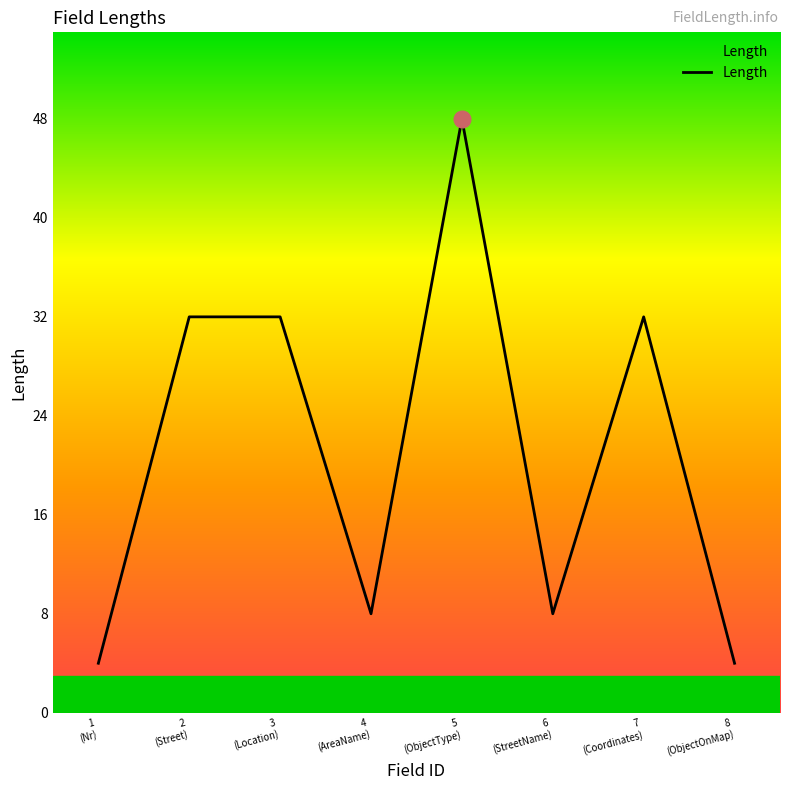

Reading left to right, transcribe all the data shown in this chart.

1
(Nr)=4	2
(Street)=32	3
(Location)=32	4
(AreaName)=8	5
(ObjectType)=48	6
(StreetName)=8	7
(Coordinates)=32	8
(ObjectOnMap)=4